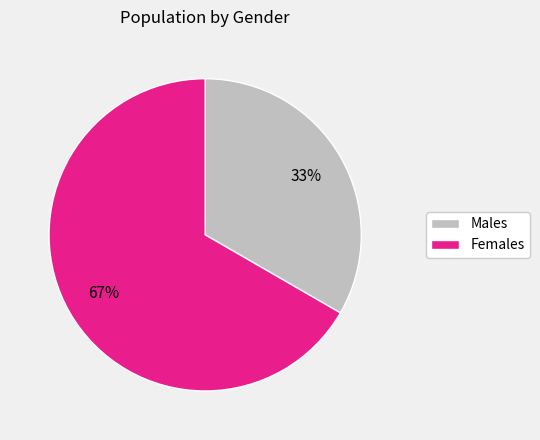

Is there any slice that represents more than half of the pie?

Yes